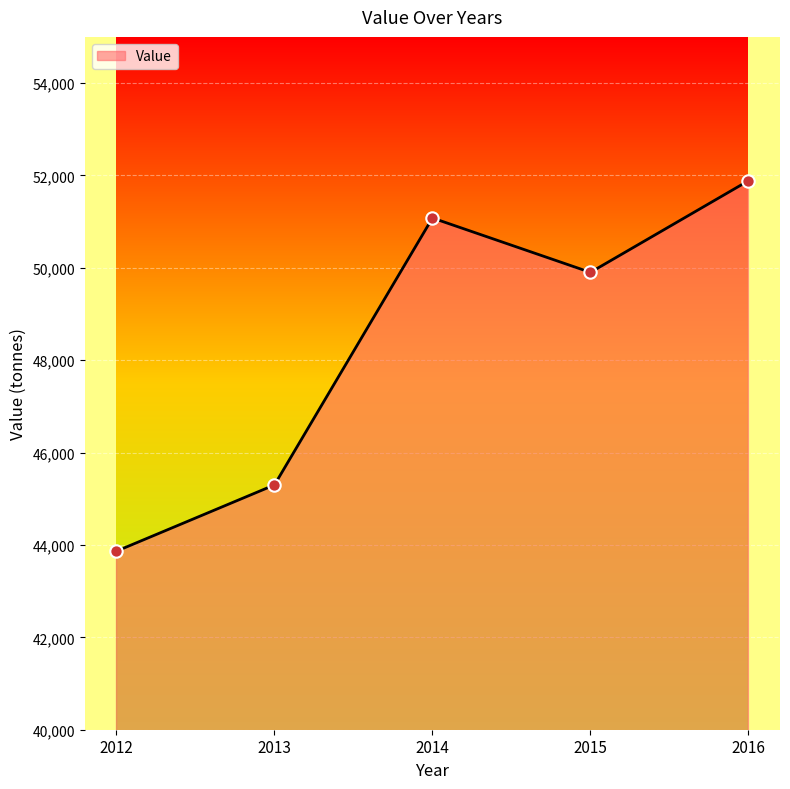

Between 2014 and 2015, which is larger?

2014